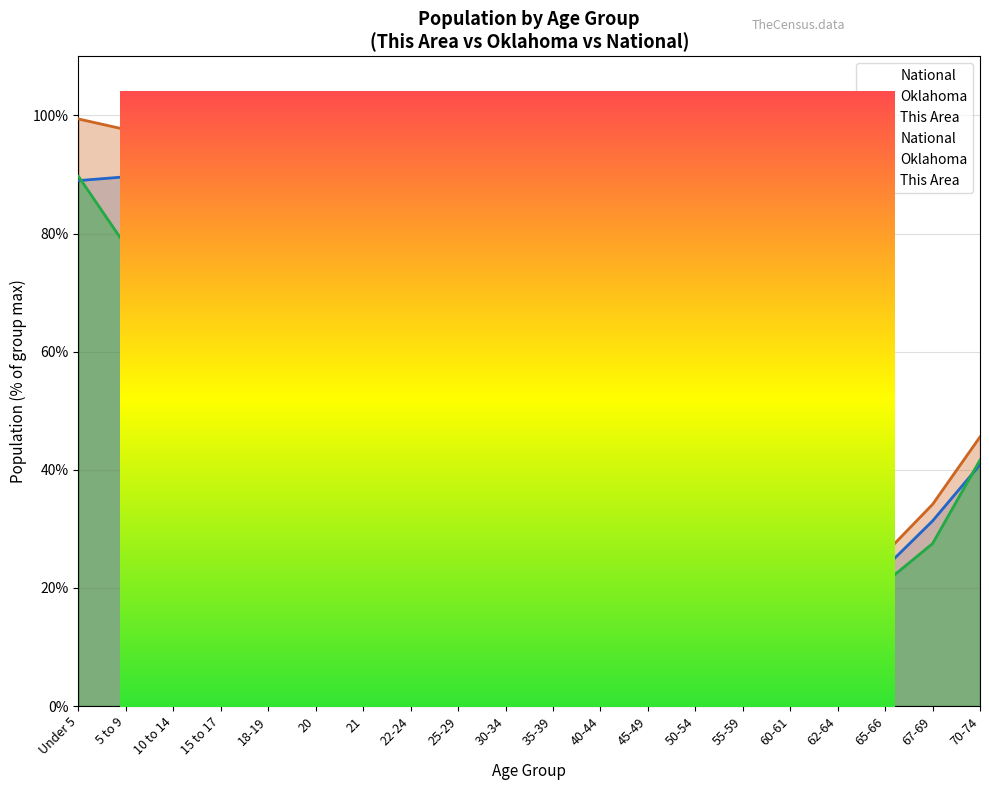

Which series has the largest range (max minus min)?

This Area